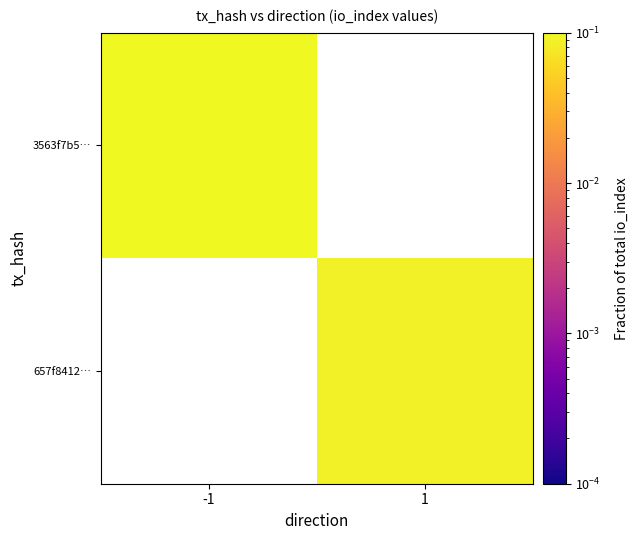

The value of 657f8412… at 1 is 0.1. True or false?

True